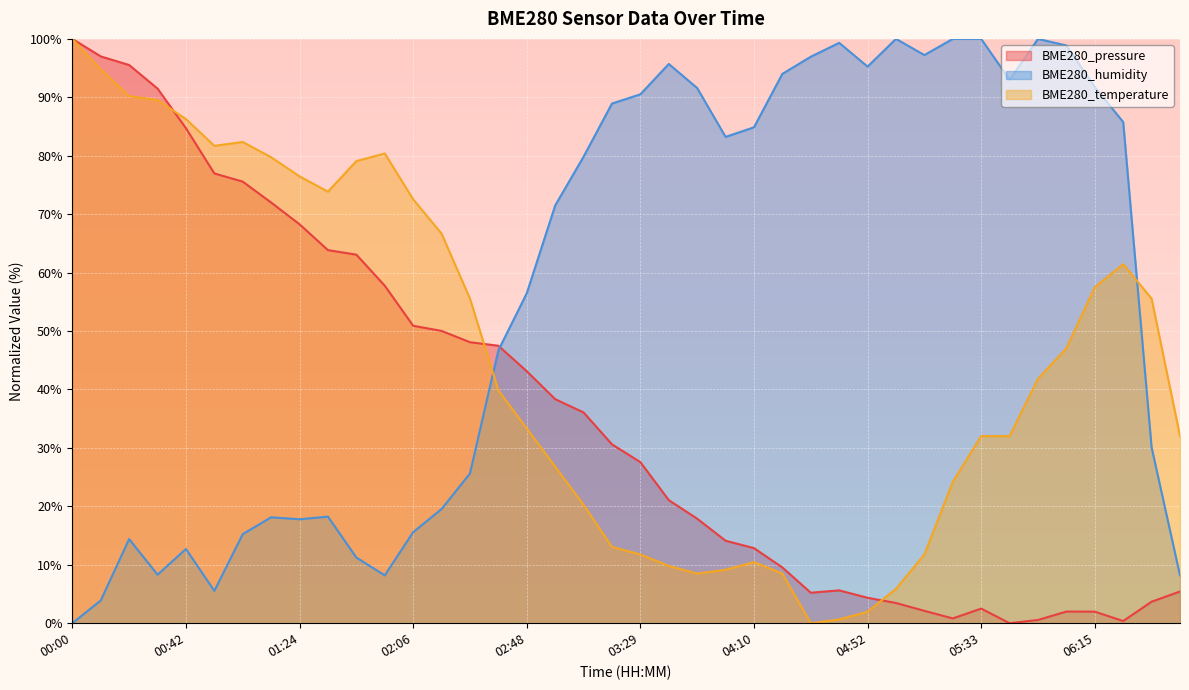

At which label does BME280_humidity reach its minimum?

00:00